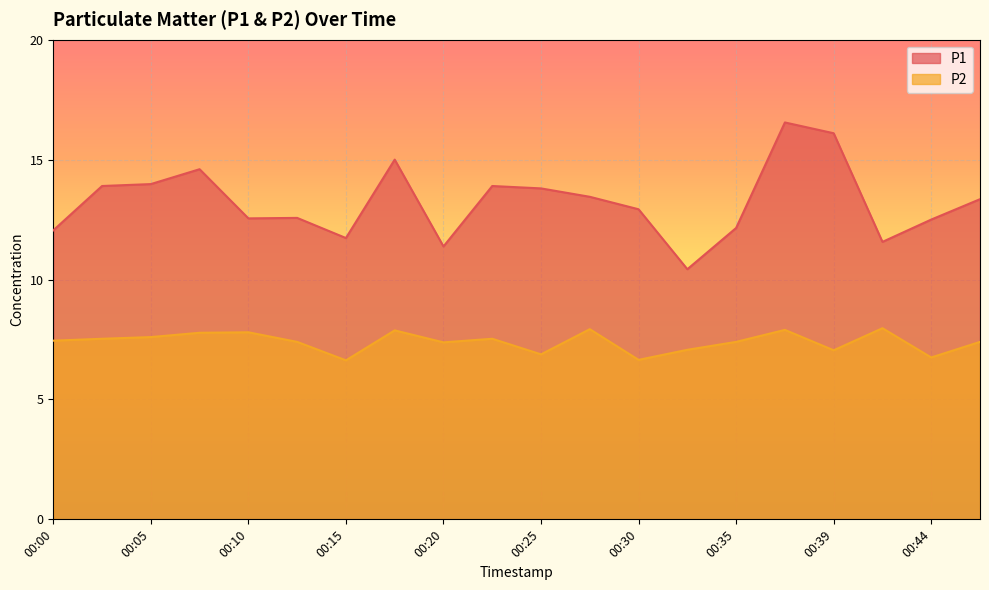

What is the value of the P2 point at the 5th from the left?

7.8